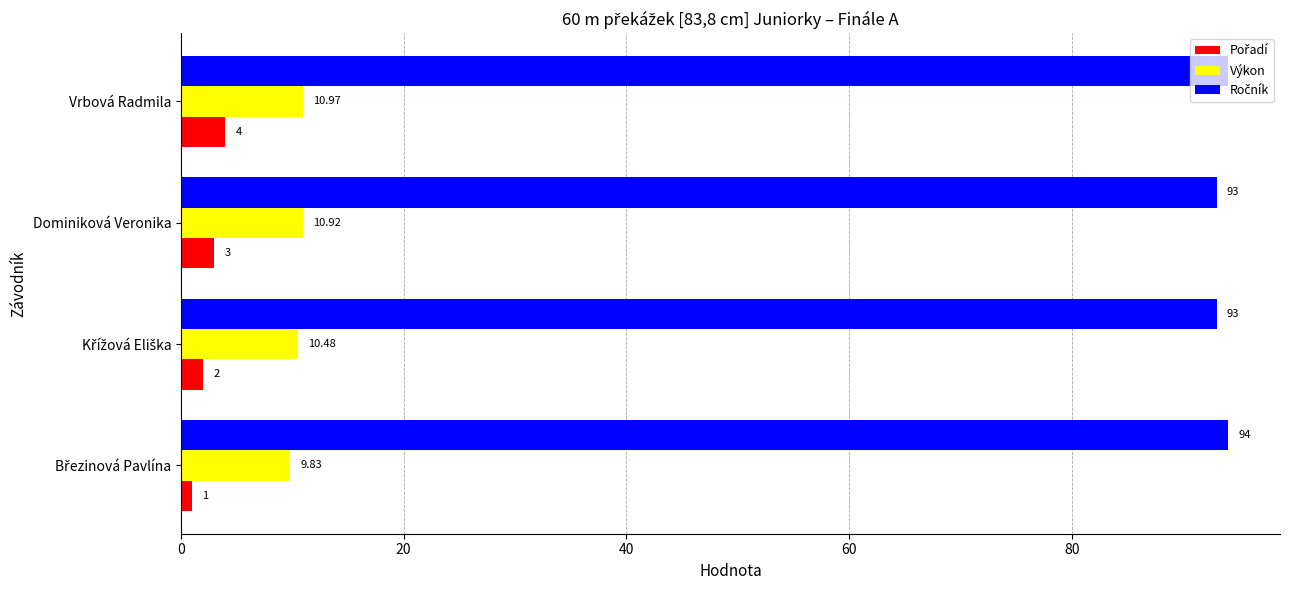

What is the spread (max minus min) of values at Dominiková Veronika?

90.0